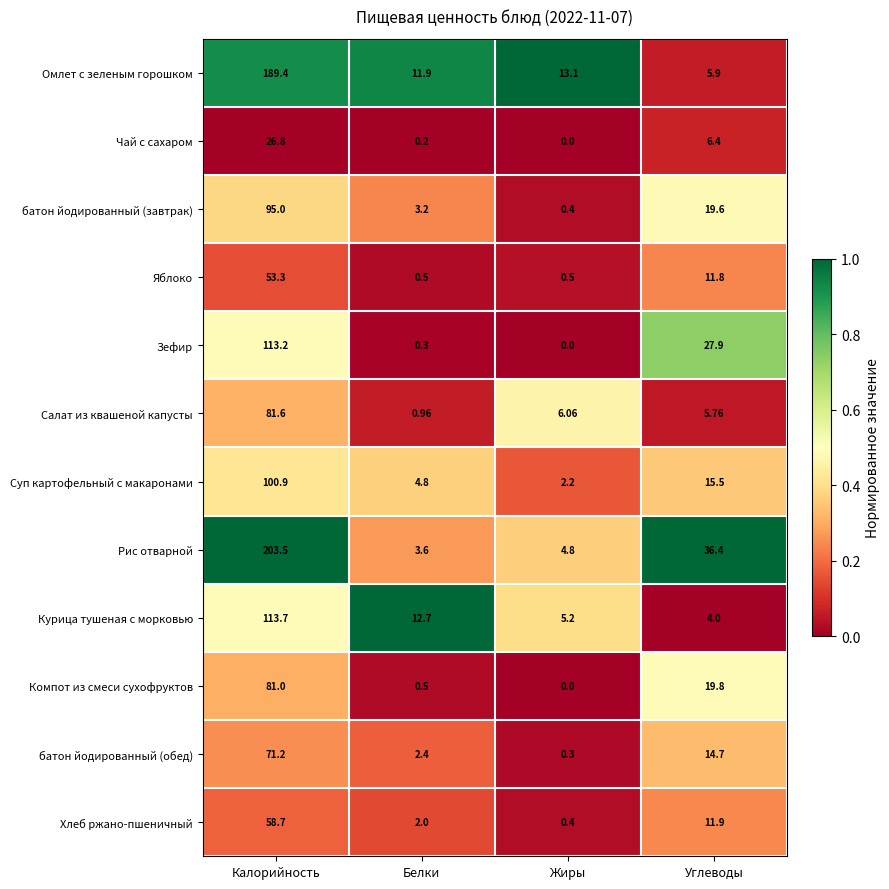

Between Жиры and Углеводы, which series saw the biggest shift?

Рис отварной